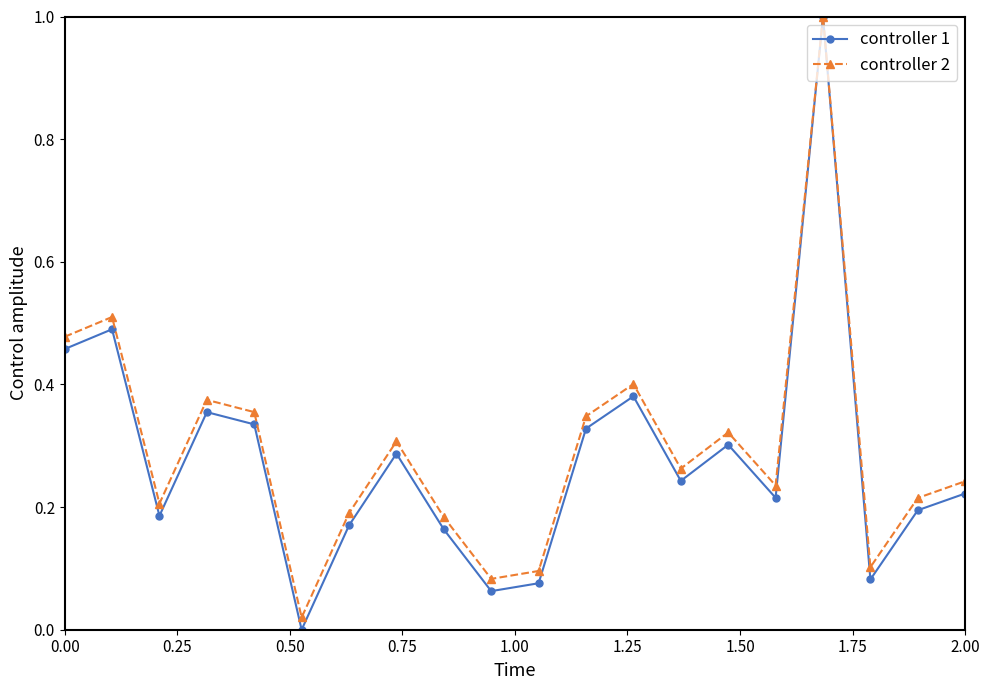

Which series has the widest spread of values?

controller 1